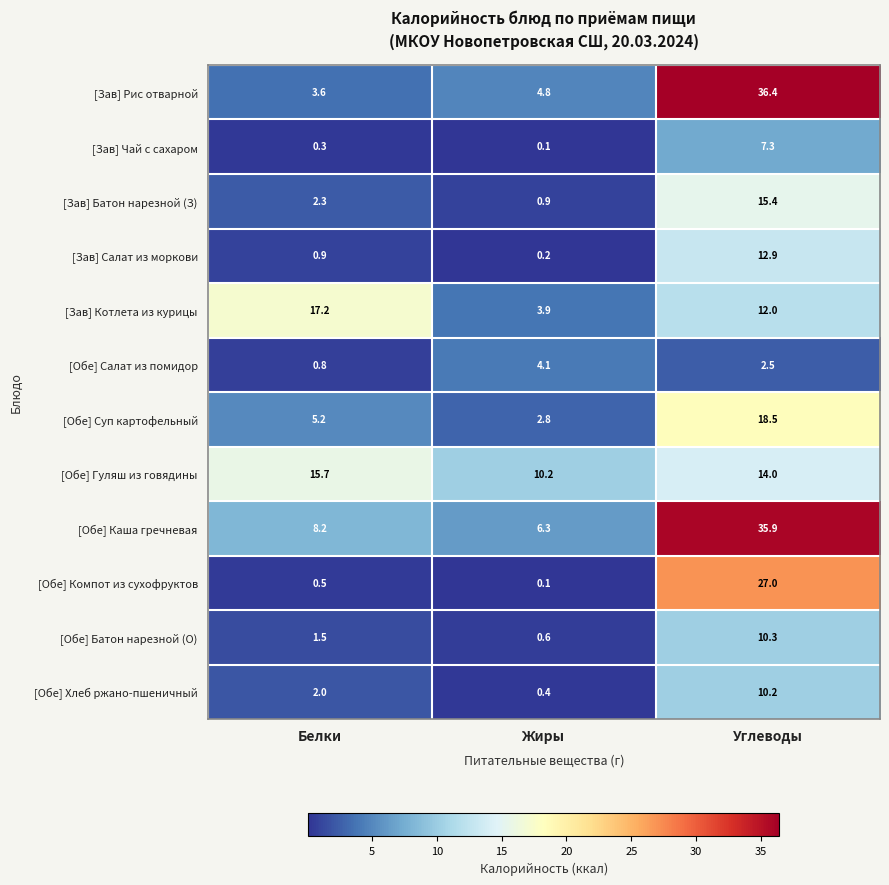

What is the total value across all series at Жиры?

34.4